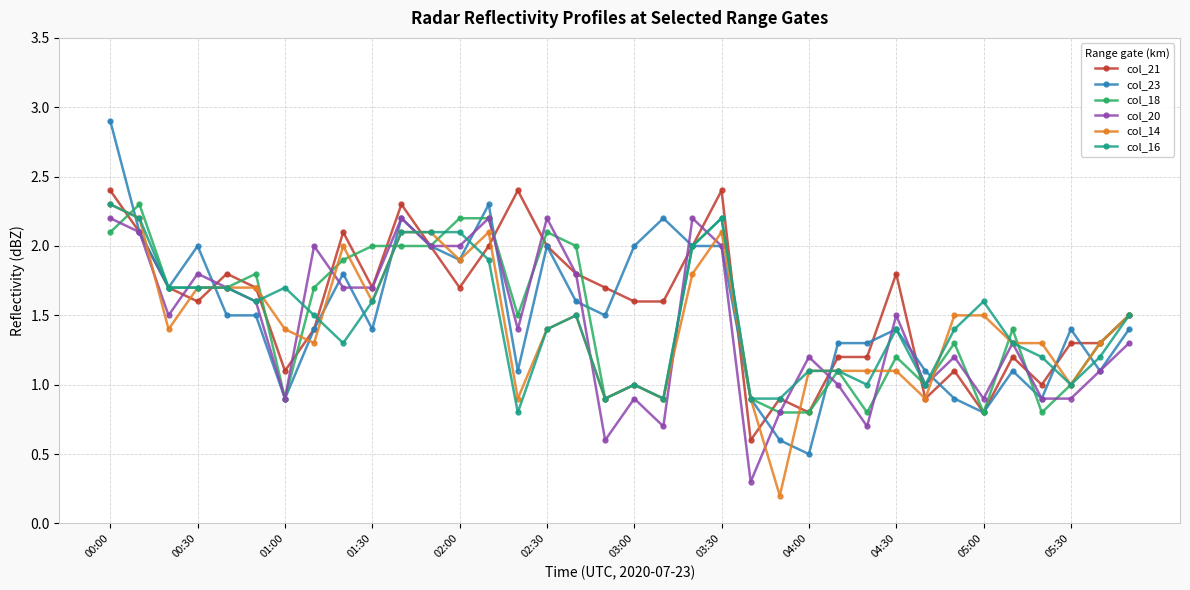

True or false: col_21 has more than 1 points higher than both neighbors.

True